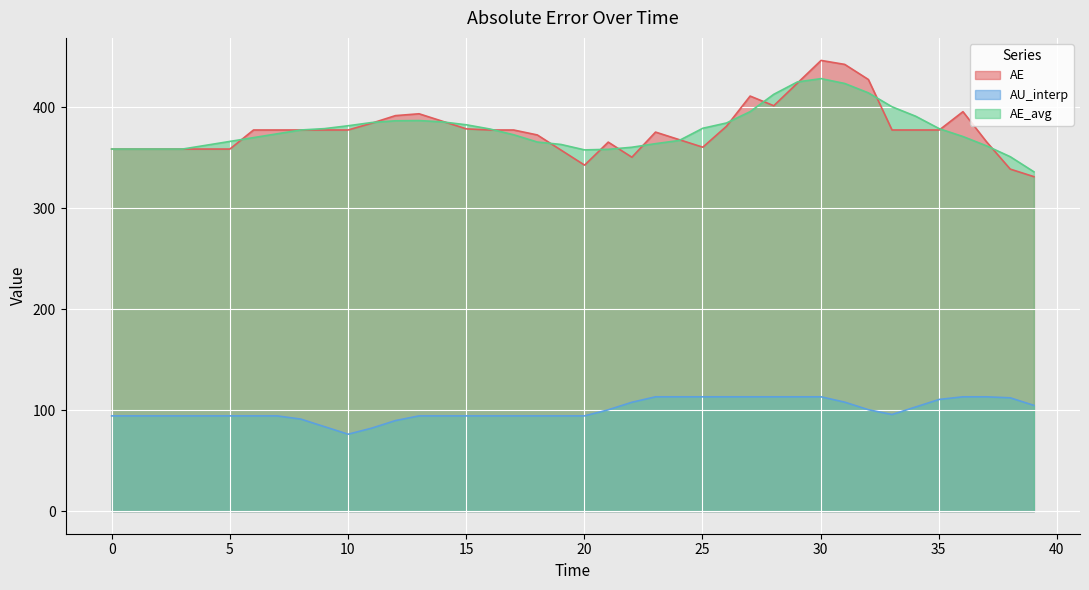

Which series has the largest range (max minus min)?

AE